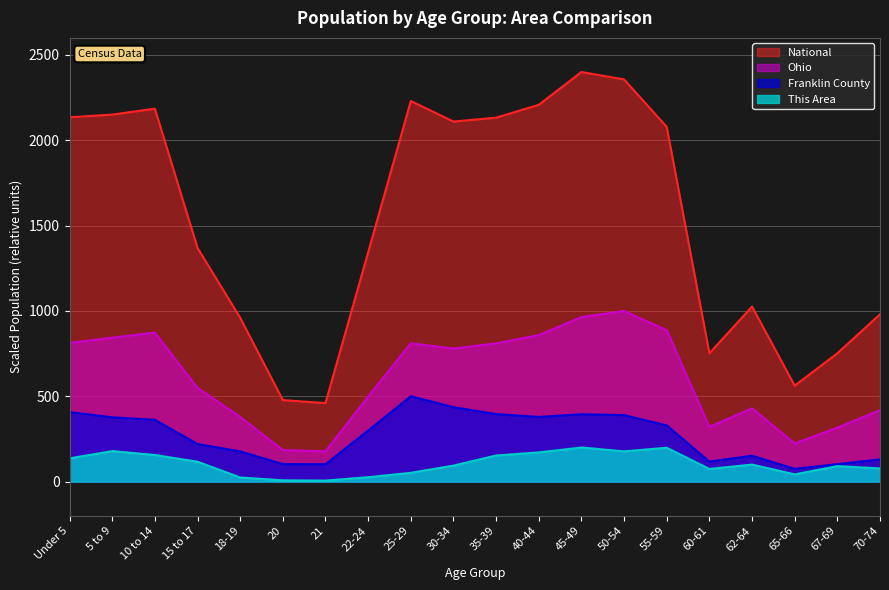

Rank the categories by This Area value from lowest to highest.

21, 20, 18-19, 22-24, 65-66, 25-29, 60-61, 70-74, 67-69, 30-34, 62-64, 15 to 17, Under 5, 35-39, 10 to 14, 40-44, 50-54, 5 to 9, 55-59, 45-49